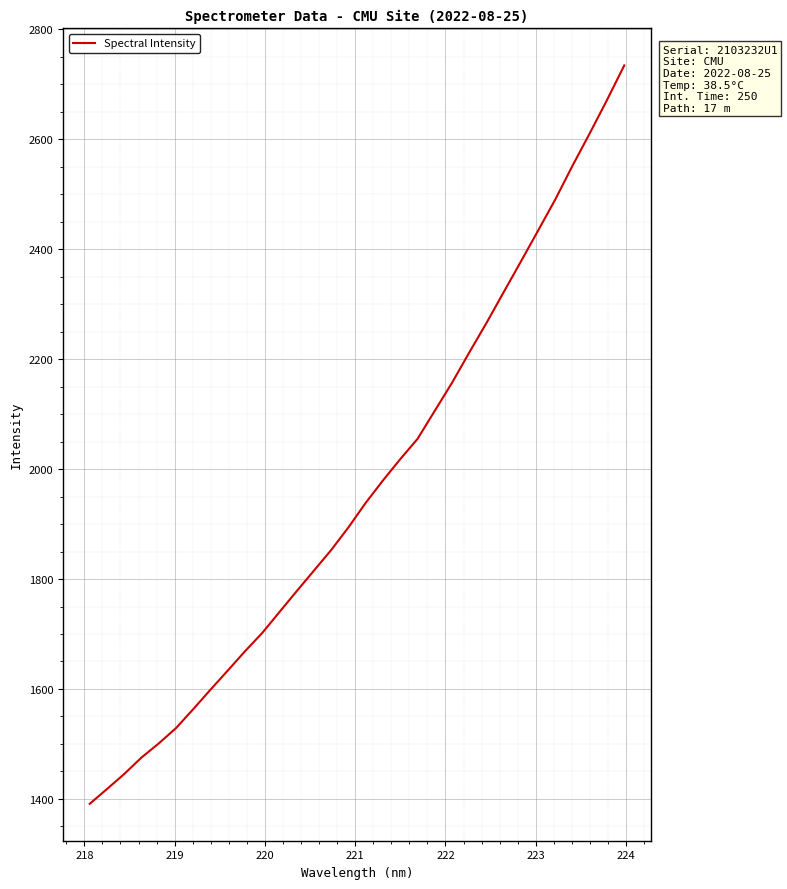

What is the sum of all values?

62933.7